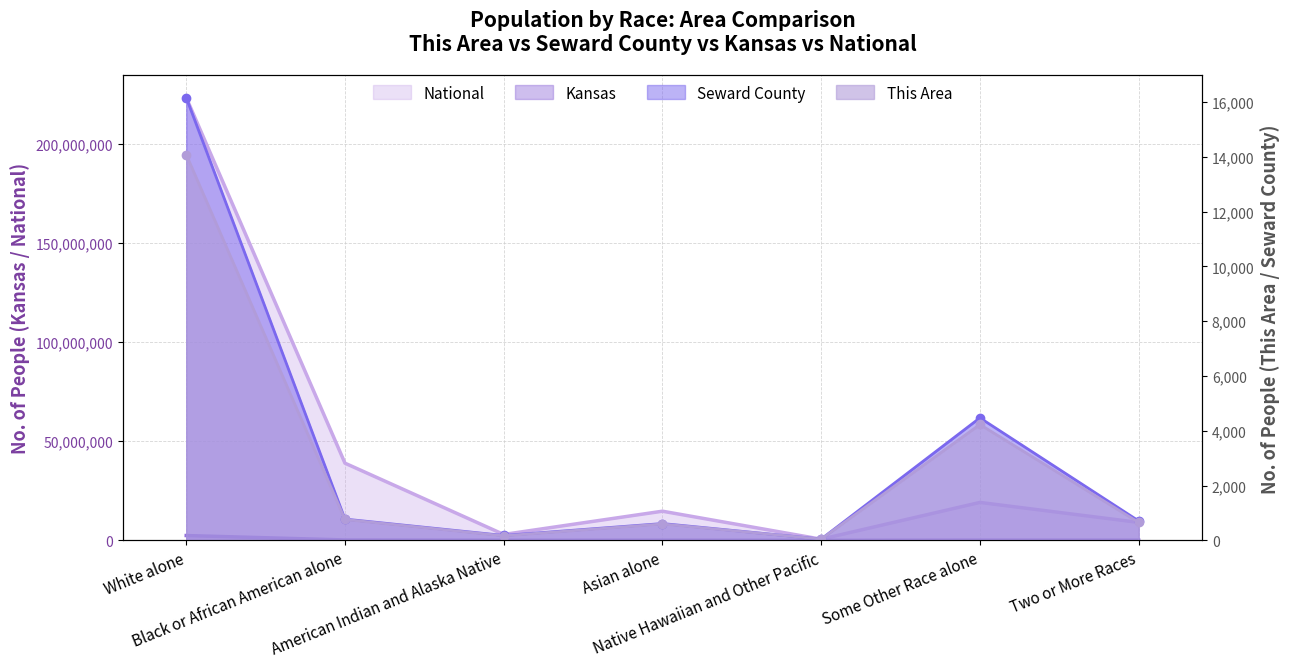

Between Two or More Races and Some Other Race alone, which is larger?

Some Other Race alone